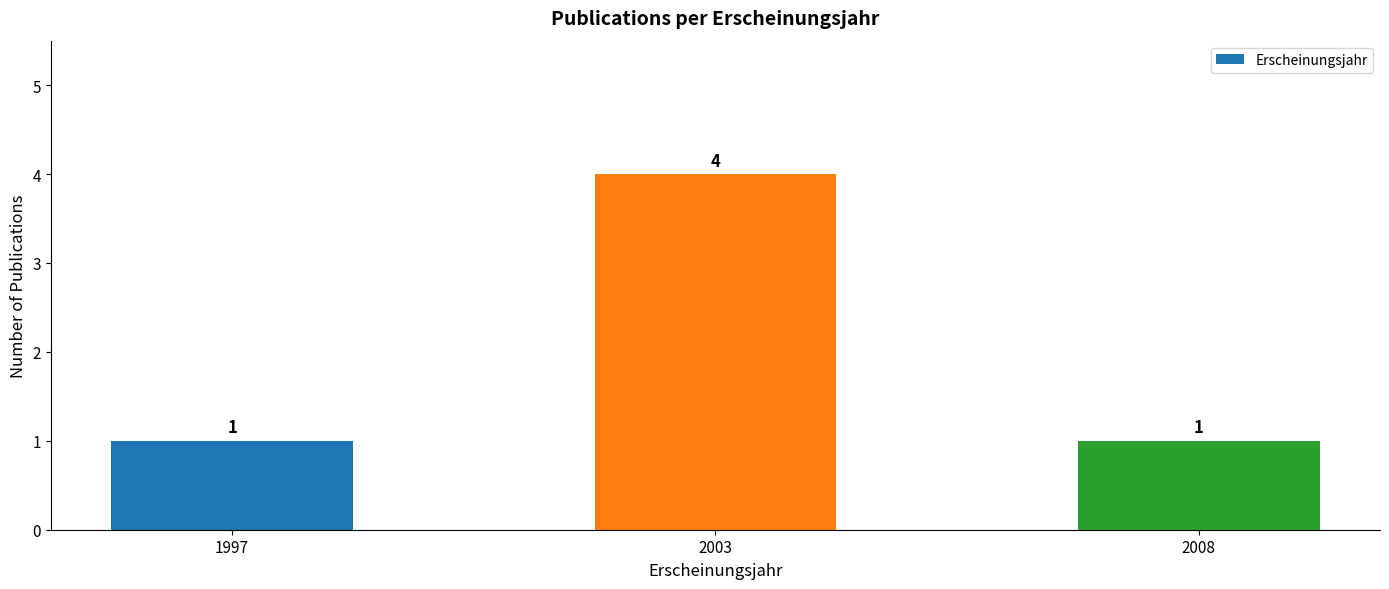

What is the value of the 2nd bar from the left?

4